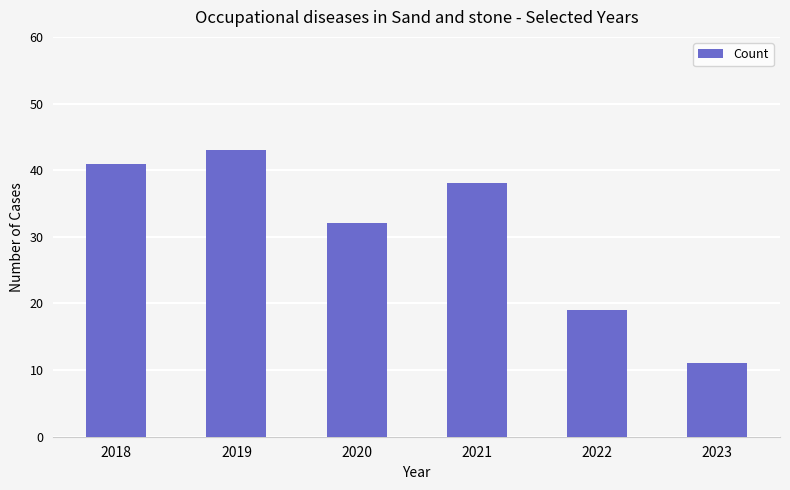

At which label does the data first exceed 38?

2018